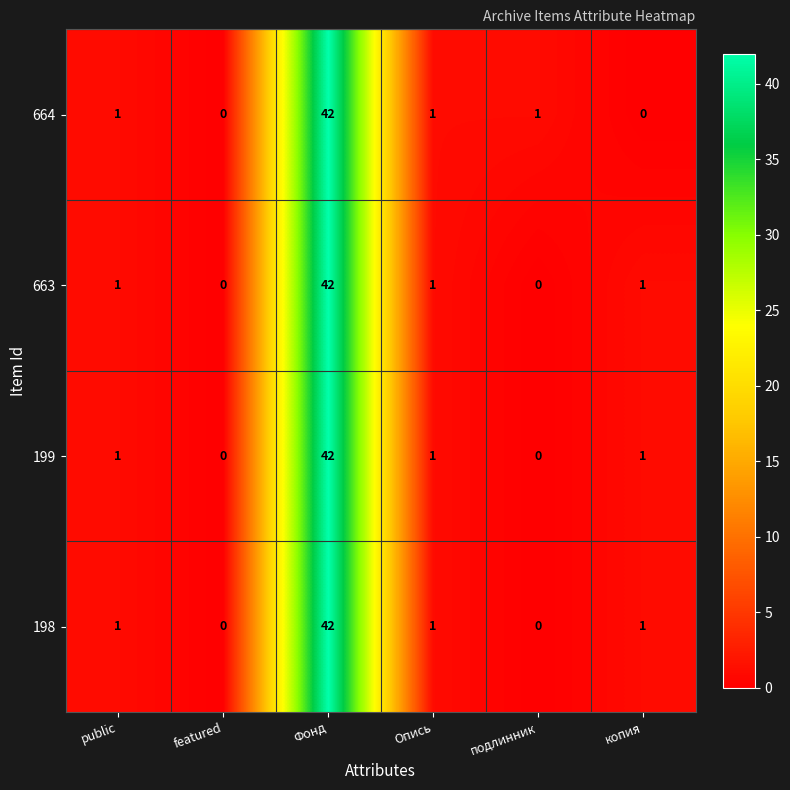

Reading left to right, transcribe all the data shown in this chart.

664: 1	0	42	1	1	0
663: 1	0	42	1	0	1
199: 1	0	42	1	0	1
198: 1	0	42	1	0	1